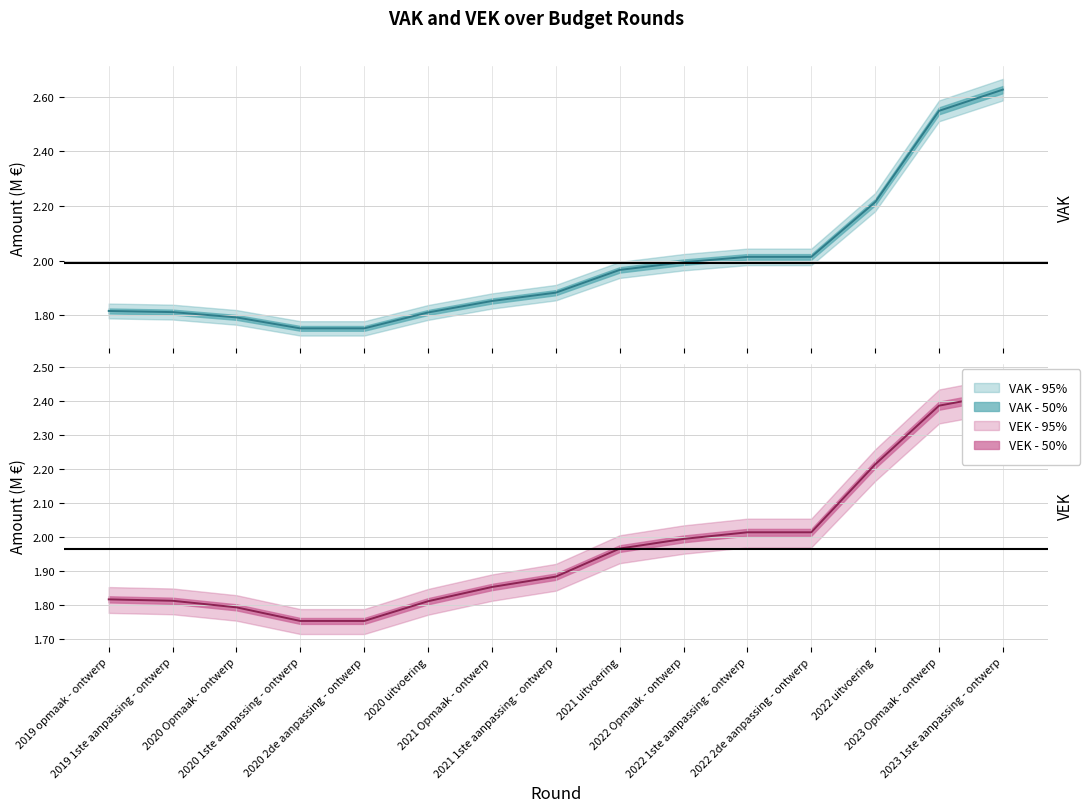

Does the chart have visible grid lines?

Yes